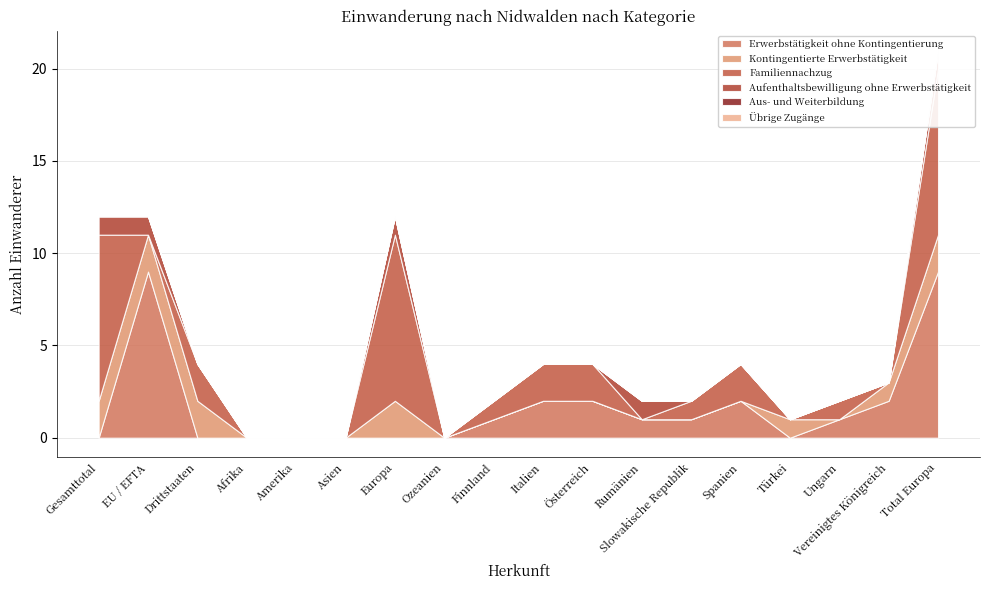

Reading left to right, extract all data points from this chart.

Erwerbstätigkeit ohne Kontingentierung: 0	9	0	0	0	0	0	0	1	2	2	1	1	2	0	1	2	9
Kontingentierte Erwerbstätigkeit: 2	2	2	0	0	0	2	0	0	0	0	0	0	0	1	0	1	2
Familiennachzug: 9	0	2	0	0	0	9	0	1	2	2	0	1	2	0	1	0	9
Aufenthaltsbewilligung ohne Erwerbstätigkeit: 1	1	0	0	0	0	1	0	0	0	0	1	0	0	0	0	0	1
Aus- und Weiterbildung: 0	0	0	0	0	0	0	0	0	0	0	0	0	0	0	0	0	0
Übrige Zugänge: 0	0	0	0	0	0	0	0	0	0	0	0	0	0	0	0	0	0